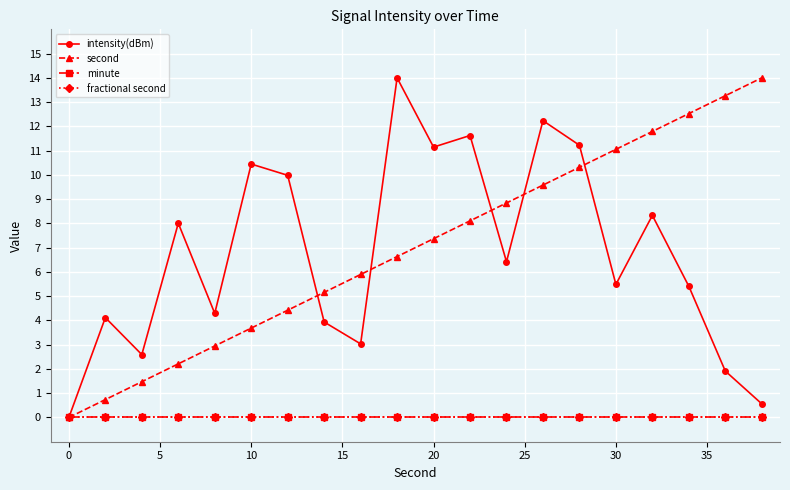

Does the chart have visible grid lines?

Yes